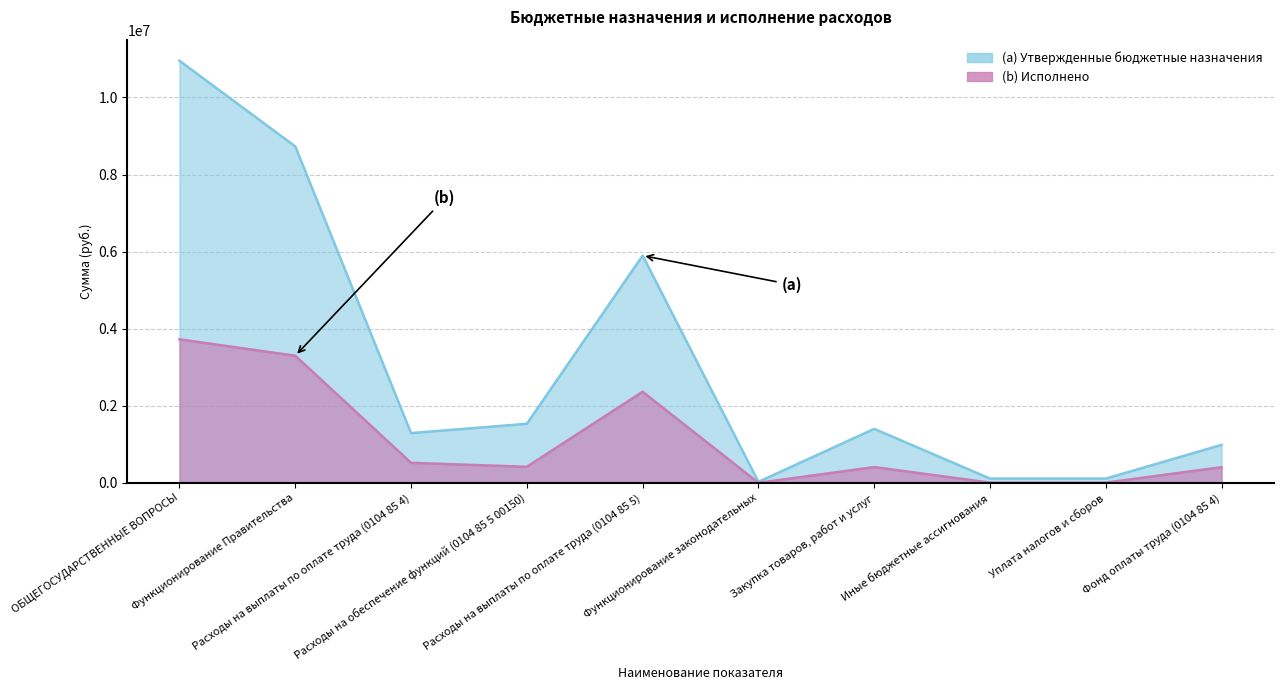

True or false: Исполнено and Утвержденные бюджетные назначения intersect in this chart.

False